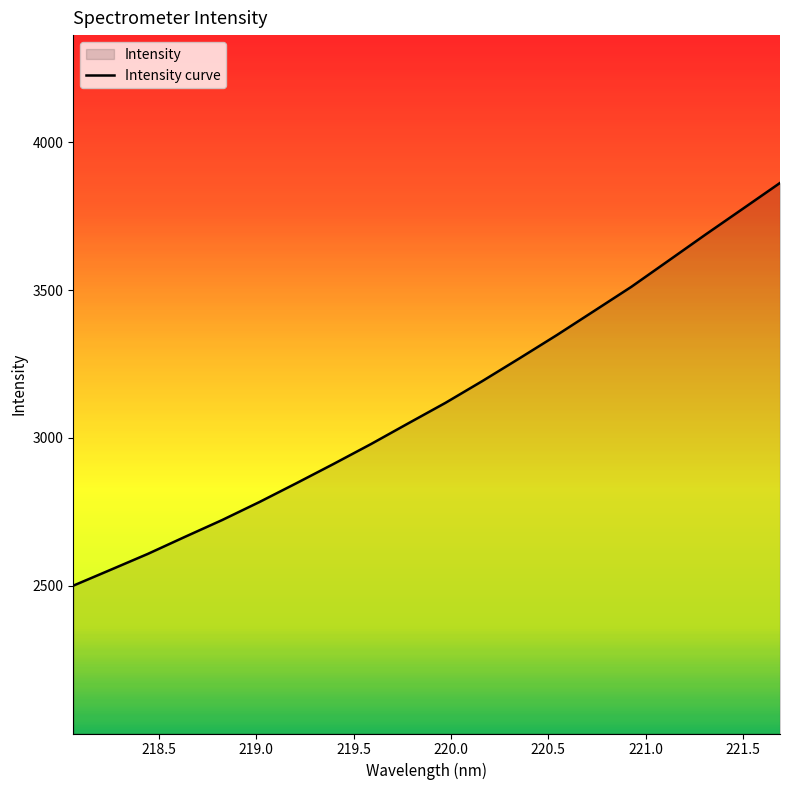

What is the difference between the maximum and minimum values?

1361.9